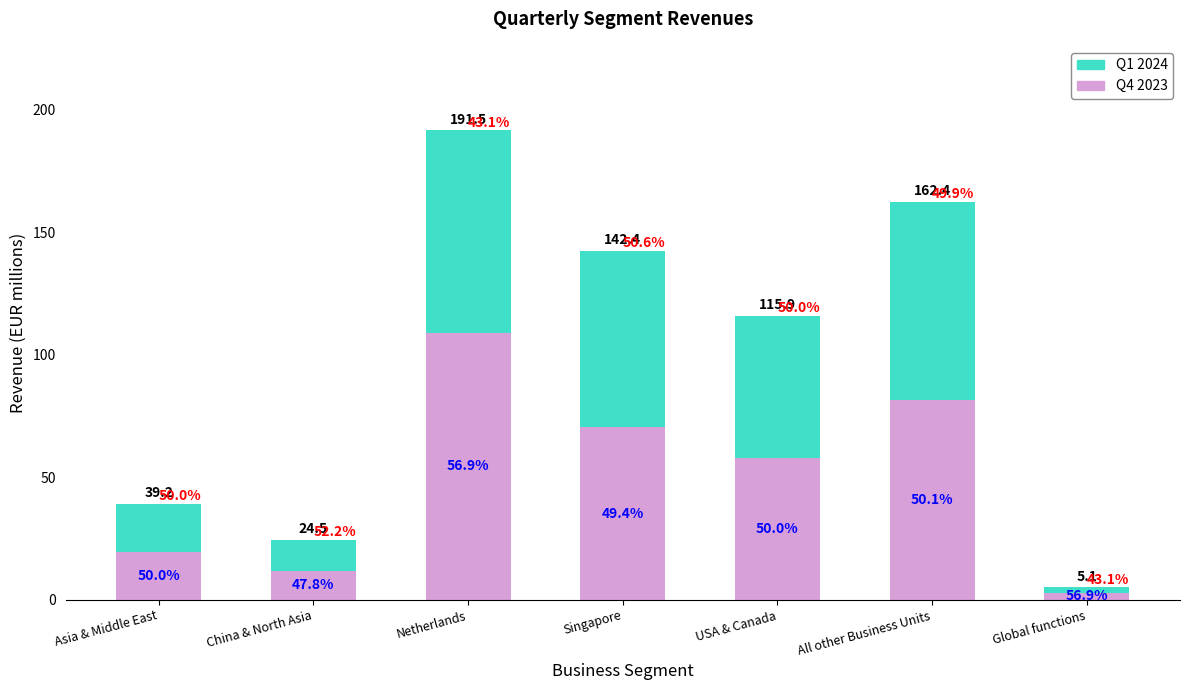

Does the chart contain stacked bars?

Yes